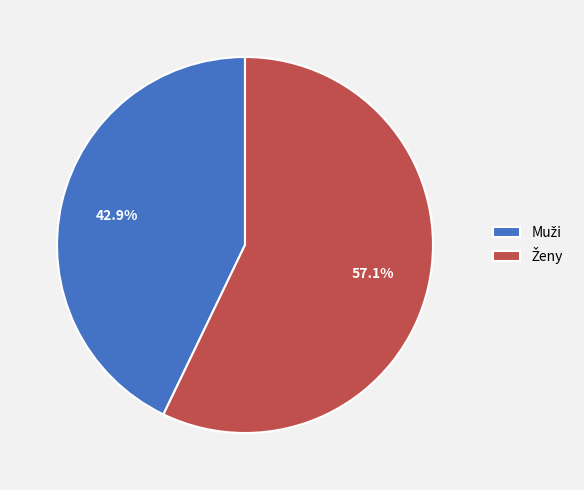

What percentage is the Ženy slice, to the nearest percent?

57%